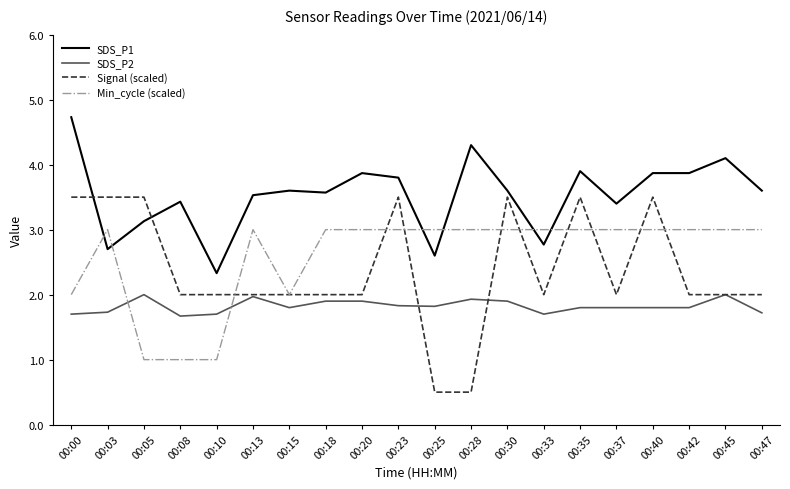

Rank the series at 00:08 from highest to lowest value.

SDS_P1, Signal (scaled), SDS_P2, Min_cycle (scaled)